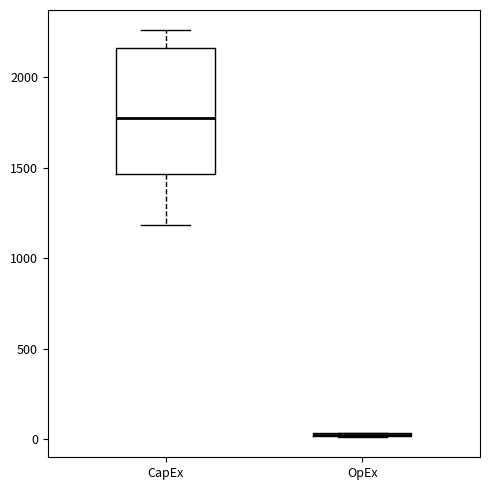

Reading left to right, transcribe this box plot: for each box, give where its median line is, the range the box spans, and where its two whiskers end, as read against the y-axis. The values are not printed on the chart, so give them approximately, as read against the axis.

CapEx: median 1800, box 1450 to 2150, whiskers 1200 to 2250
OpEx: box collapsed to a line at 50, whiskers 0 to 50